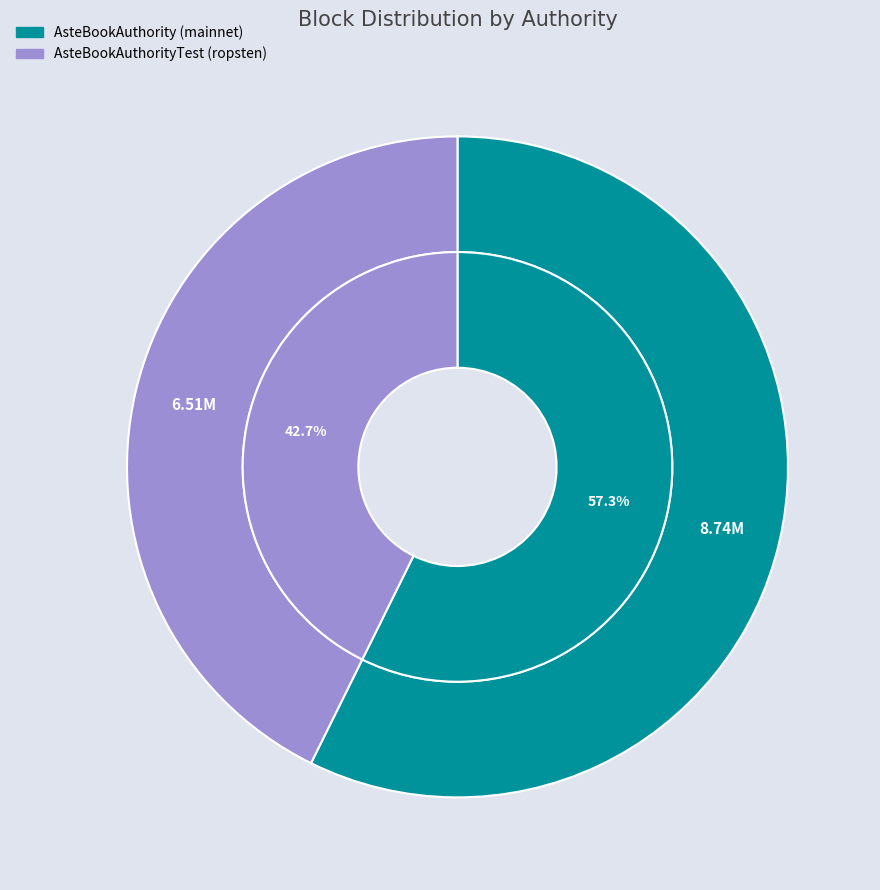

Approximately how many times larger is the value at 3a4be6ae-ee74-11e9-b790-ca06f09d33b7 compared to ca1ade22-e873-11e9-8dd1-d60cfe4a1df9?

1.3